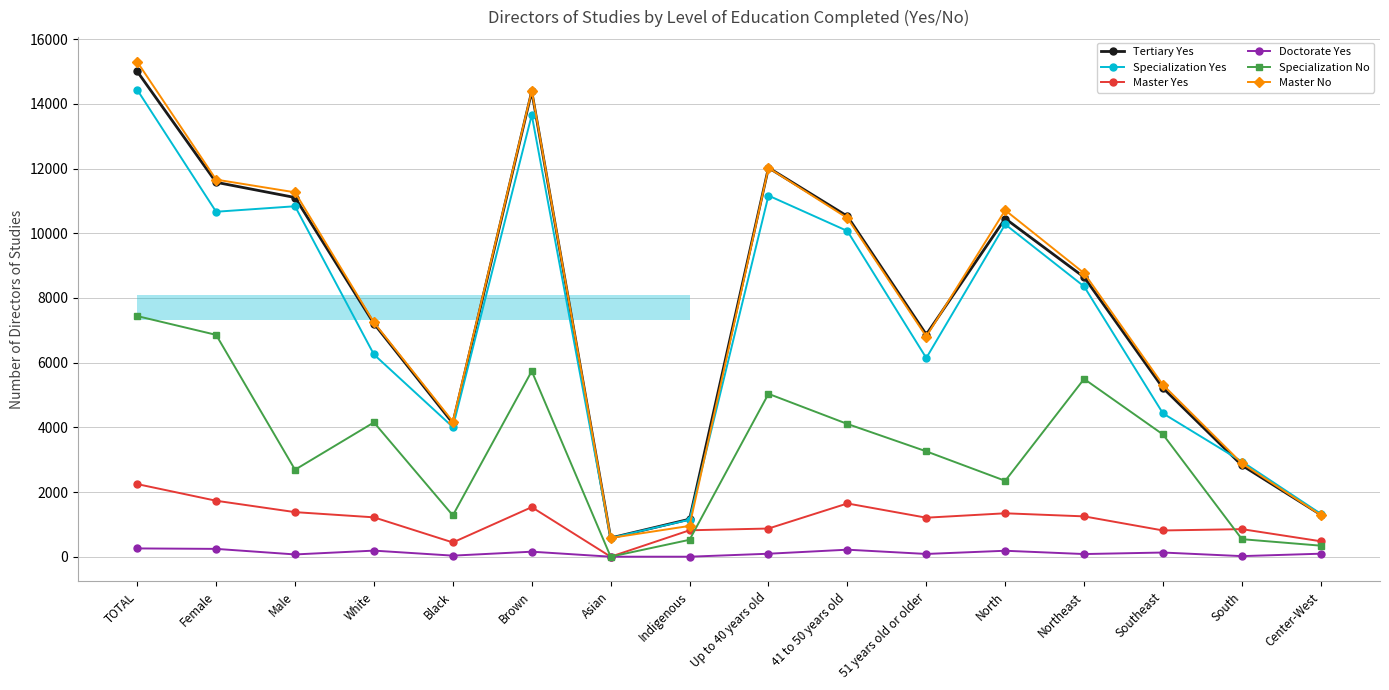

Which category has the highest value across all series?

TOTAL